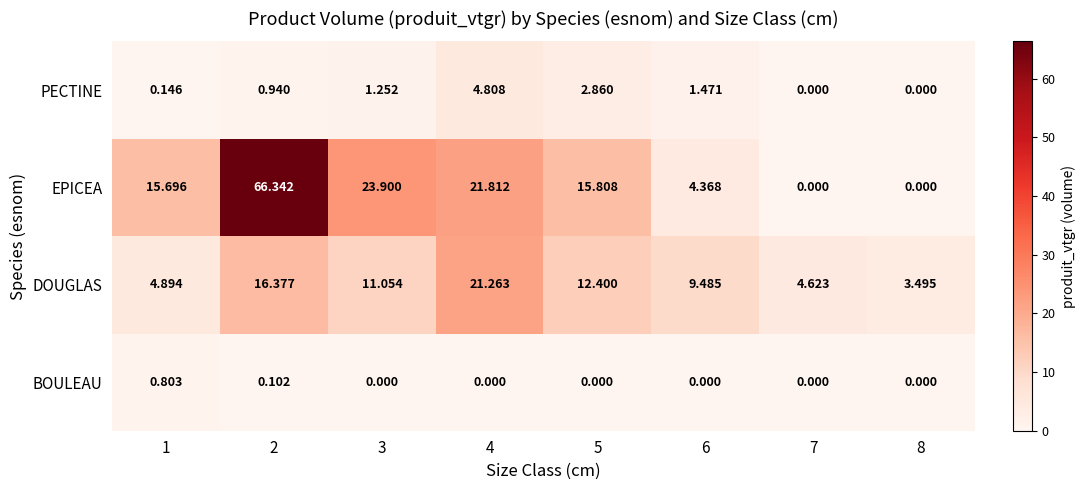

List the series in order of their peak value, highest first.

EPICEA, DOUGLAS, PECTINE, BOULEAU